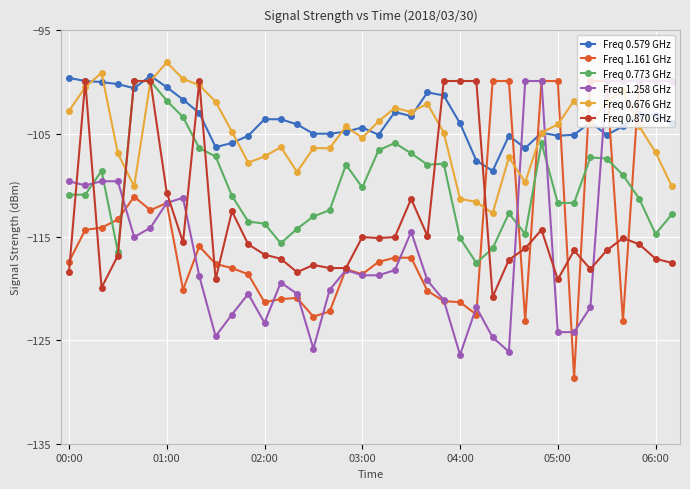

What is the greatest value displayed?

-98.1